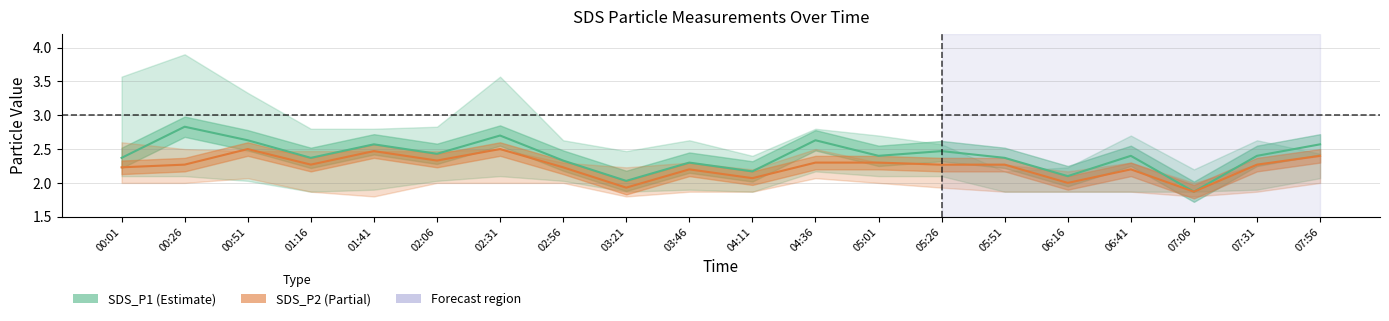

What is the difference between the maximum and minimum values in the SDS_P1 series?

1.0